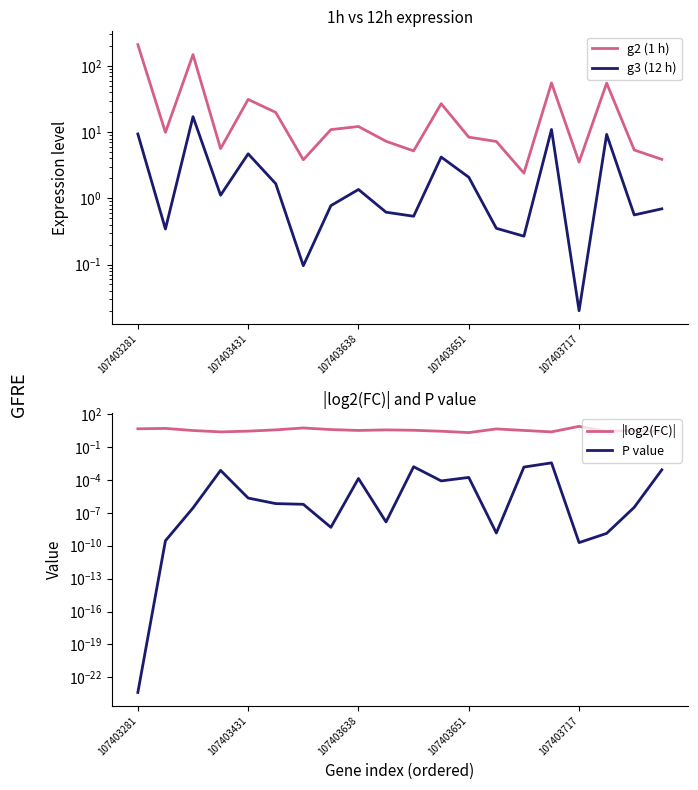

At how many categories does at least one series exceed 160?

1